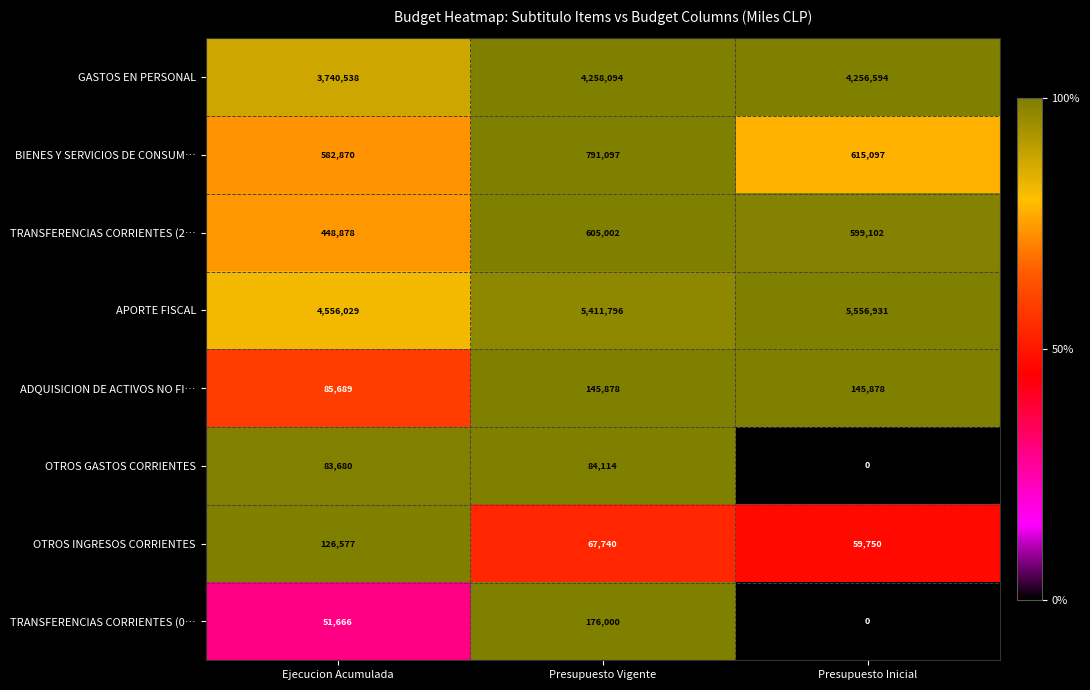

Which category has the lowest value in the OTROS INGRESOS CORRIENTES series?

Presupuesto Inicial